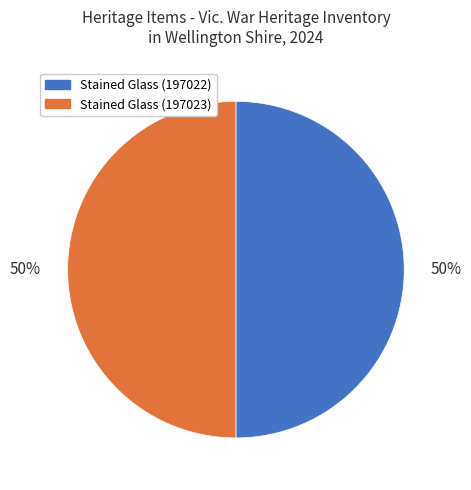

Approximately how many times larger is the value at Stained Glass (197023) compared to Stained Glass (197022)?

1.0